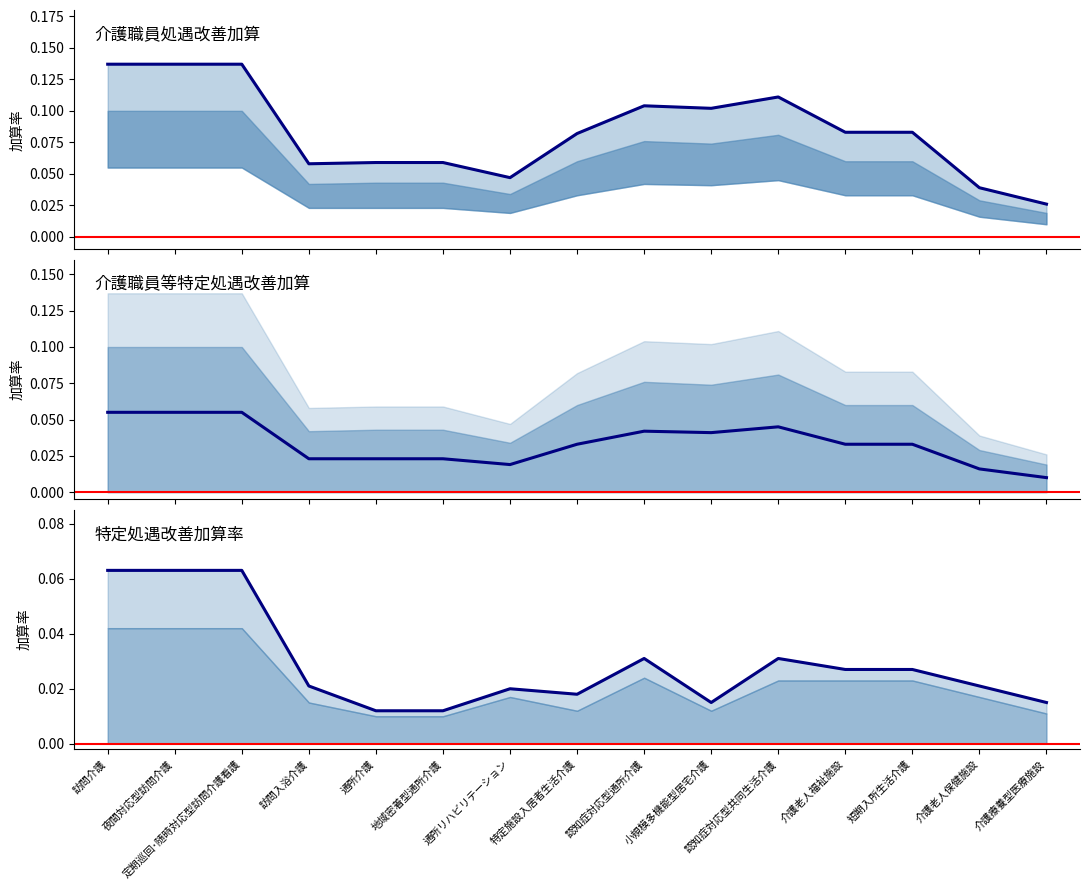

In 加算Ⅰ, how many points are higher than both neighbors (excluding endpoints)?

2